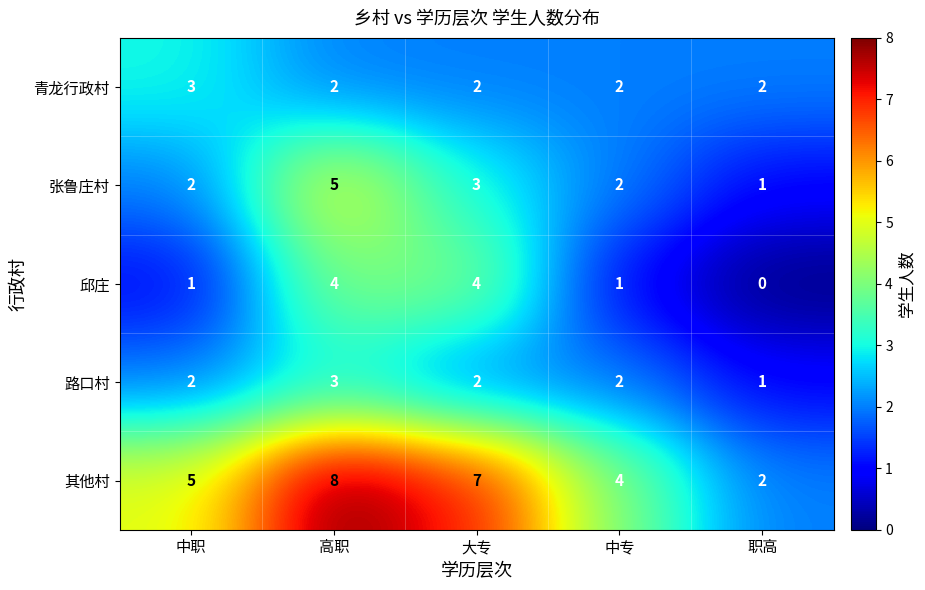

Which series has the largest range (max minus min)?

其他村